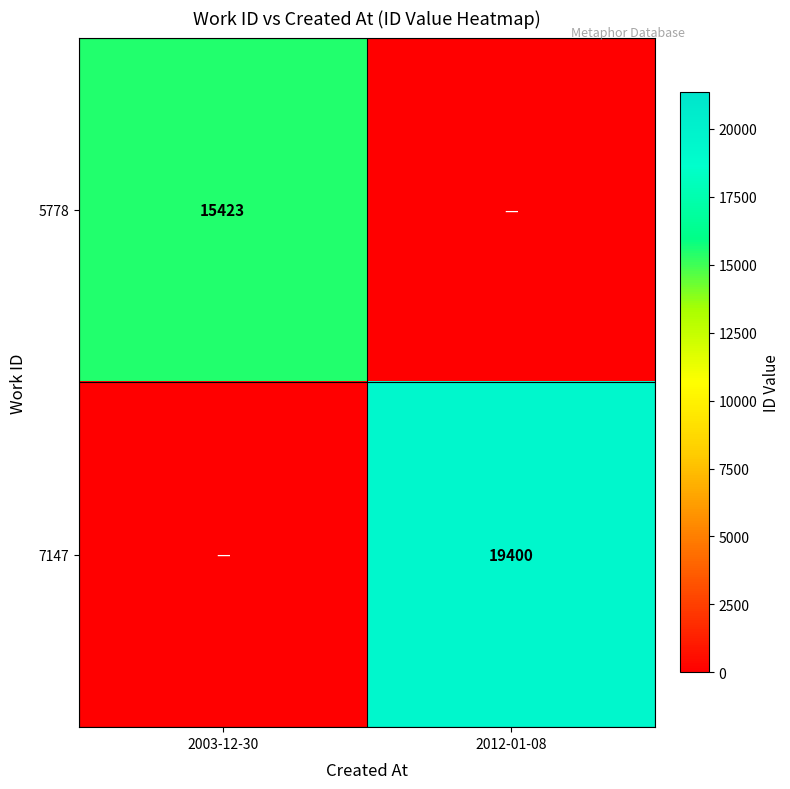

The 7147 series shows 0 at 2003-12-30. True or false?

True